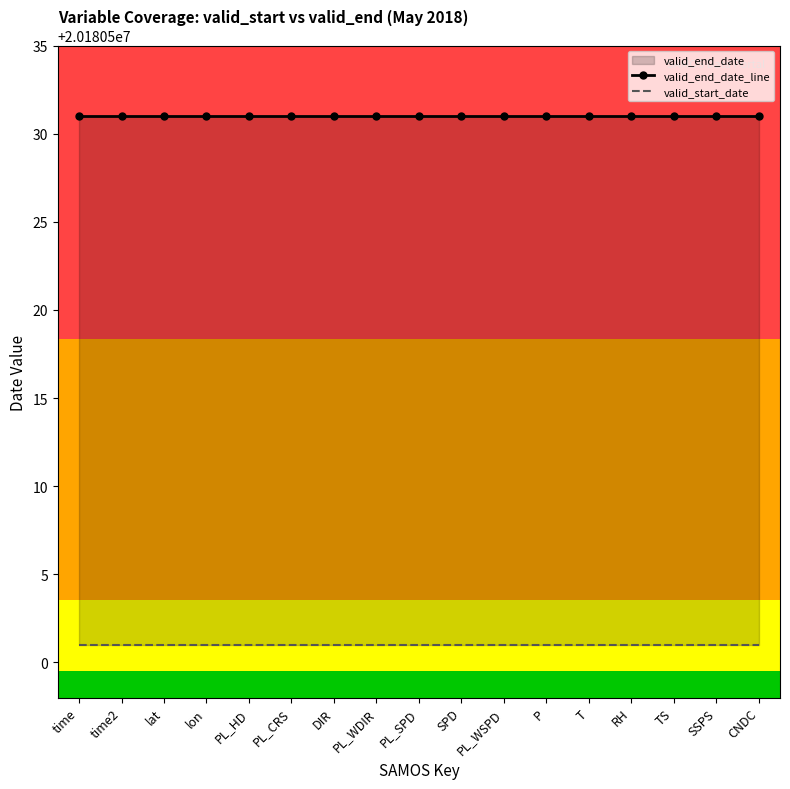

How many lines are shown in the chart?

2